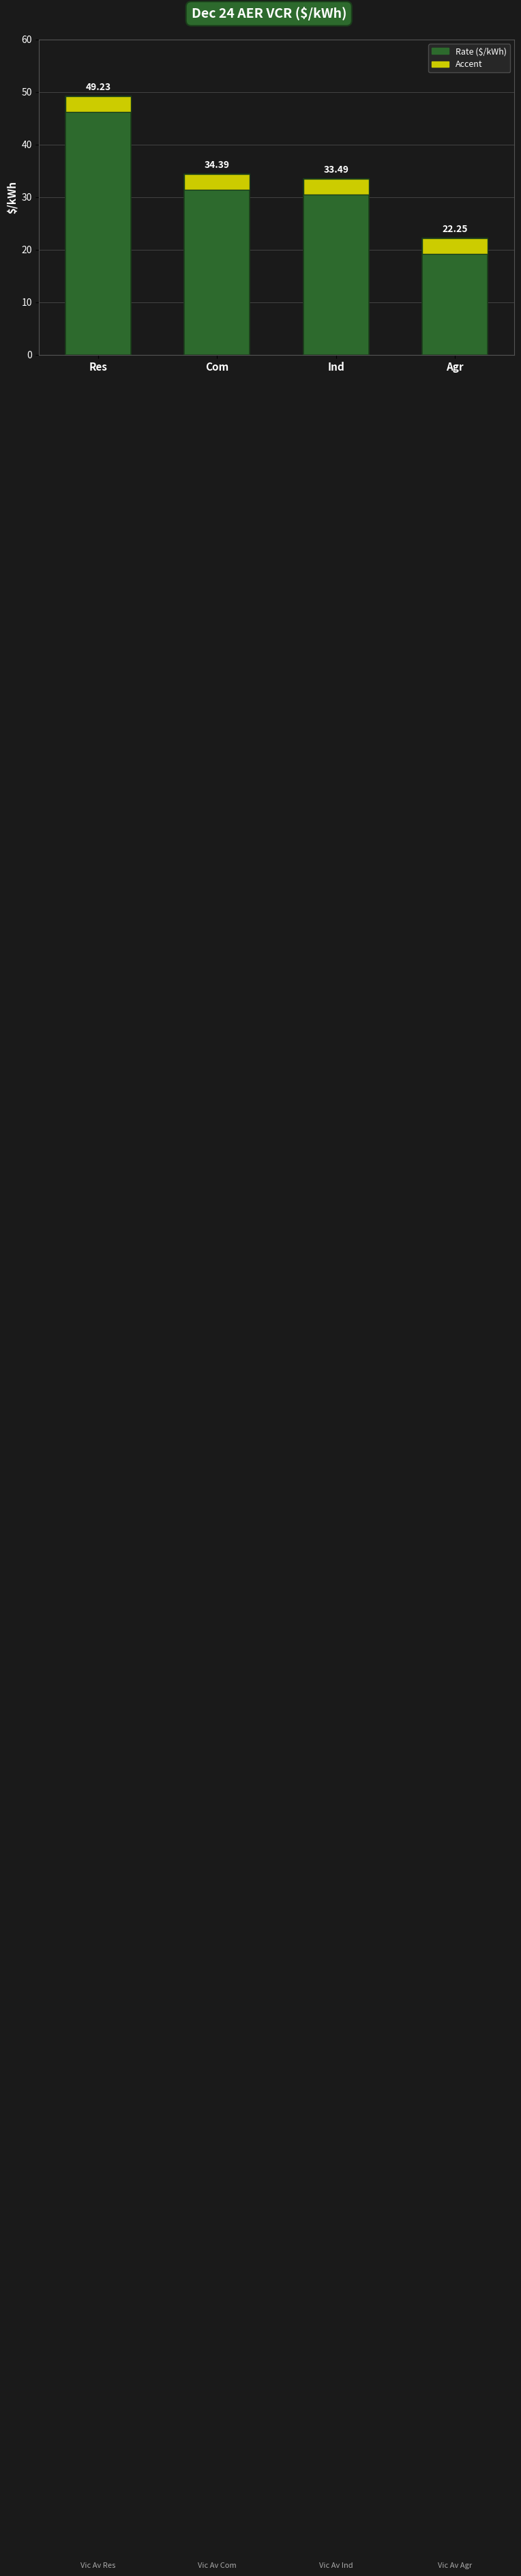

Reading right to left, what are all the values shown in this chart?

Agr=22.2	Ind=33.5	Com=34.4	Res=49.2